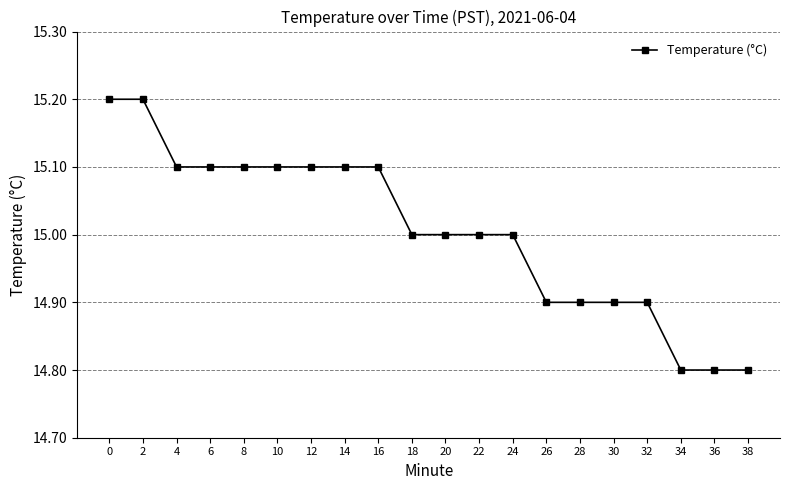

What is the sum of the values at 26 and 24?

29.9